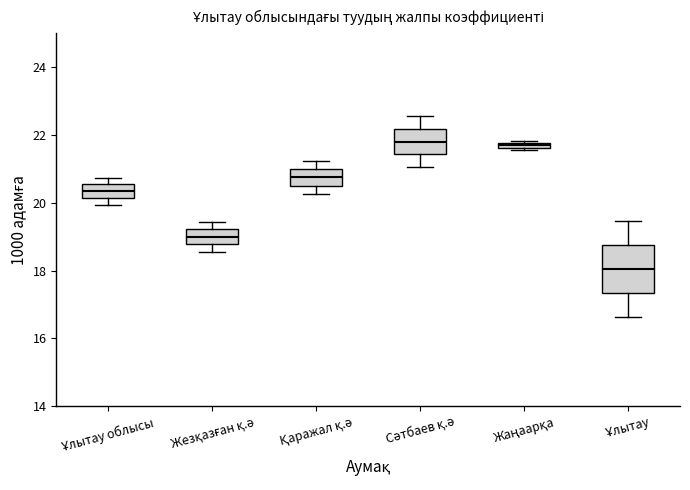

Where is the upper edge of the box for Ұлытау облысы on the y-axis? The values are not printed on the chart, so give them approximately, as read against the axis.

20.6